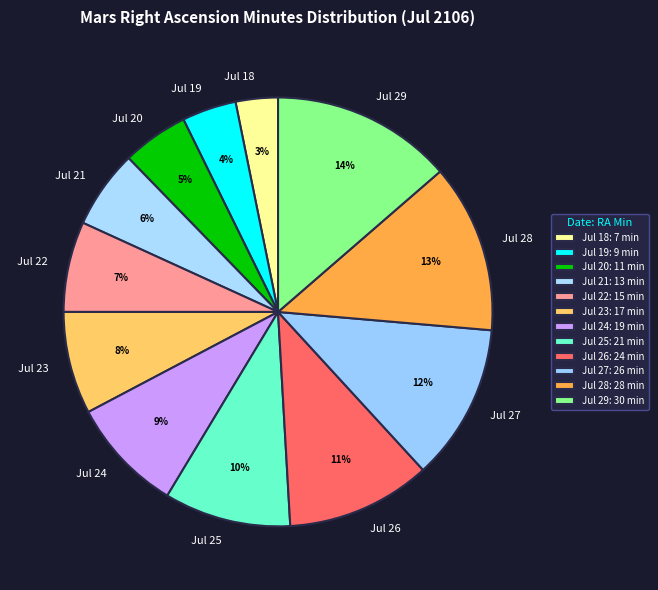

Which slice is the largest?

Jul 29